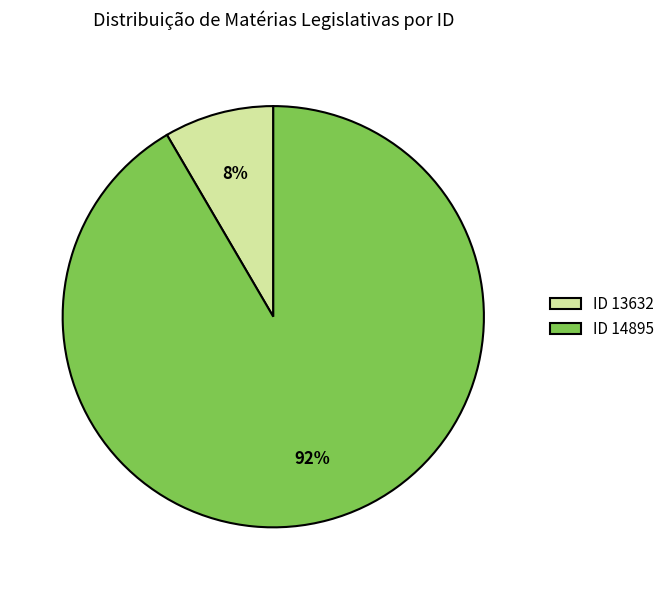

To the nearest percent, what is the average slice percentage?

50%